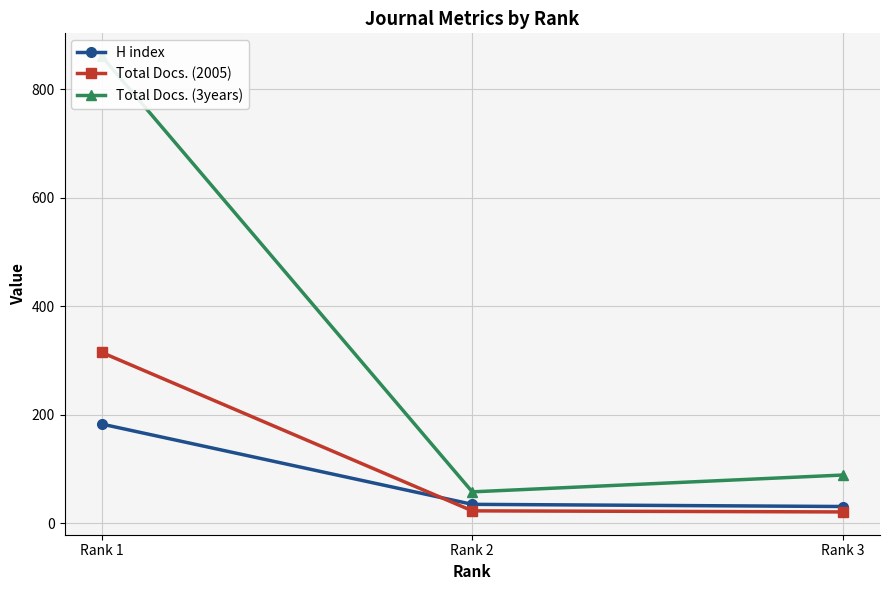

Is it true that Total Docs. (2005) equals 5 at Rank 3?

False